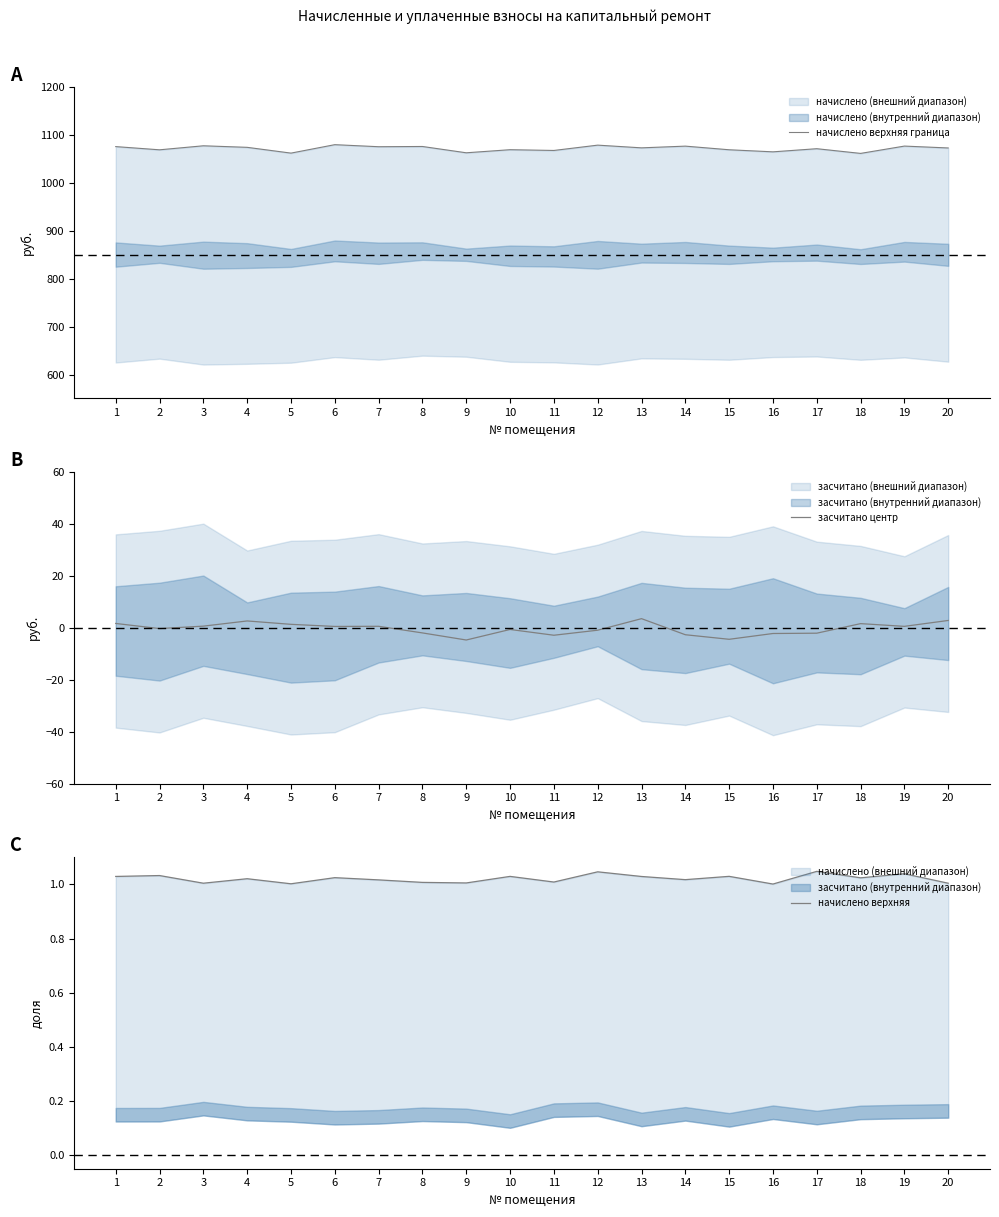

Rank the series by their maximum value, from lowest to highest.

начислено верхняя, засчитано центр, начислено верхняя граница